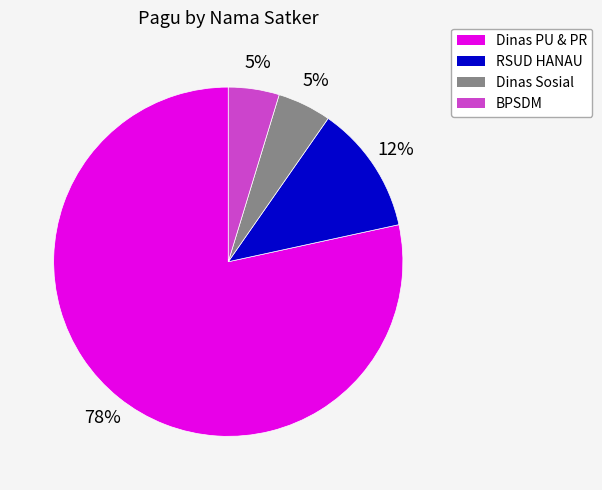

To the nearest percent, what is the average slice percentage?

25%